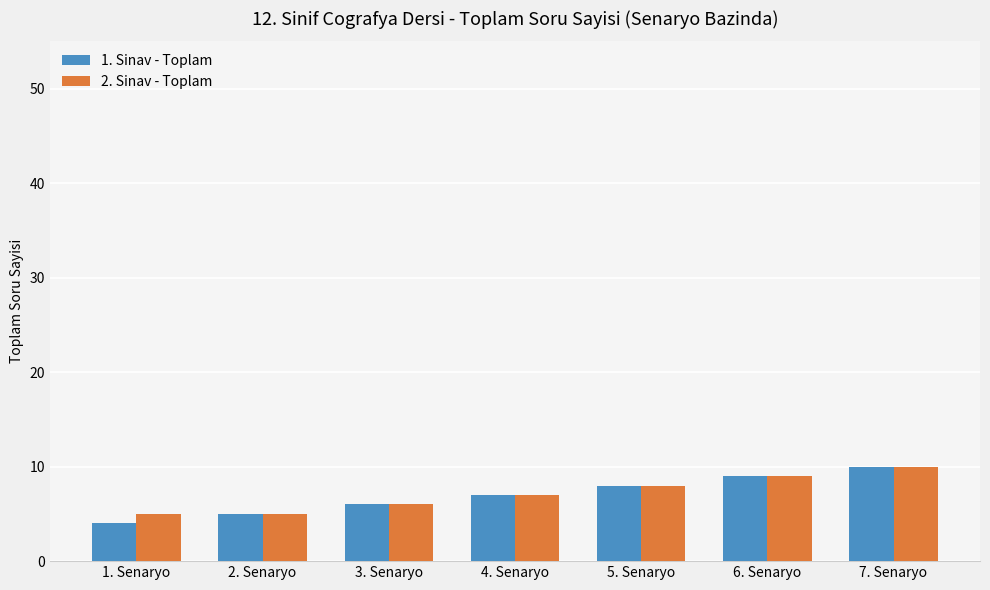

The 1. Sinav - Toplam series shows 2 at 3. Senaryo. True or false?

False